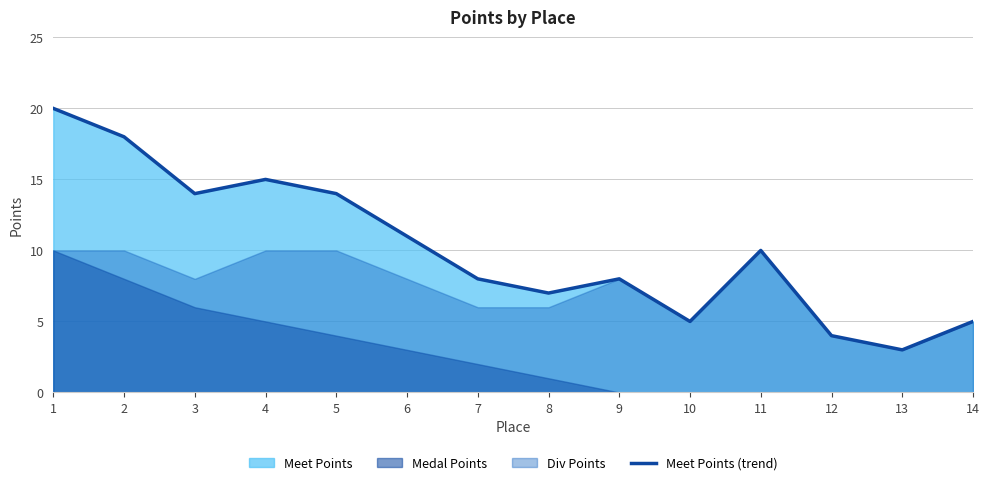

Between 5 and 9, which is larger?

5